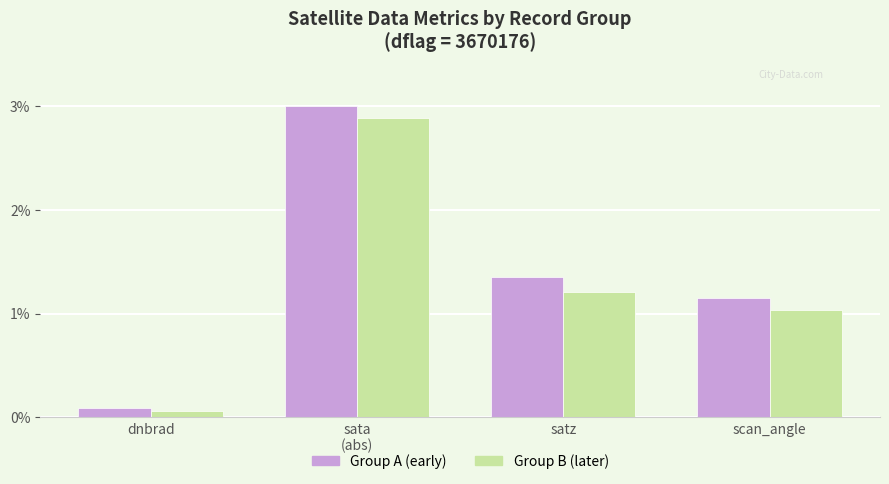

Count the number of data series in this chart.

2